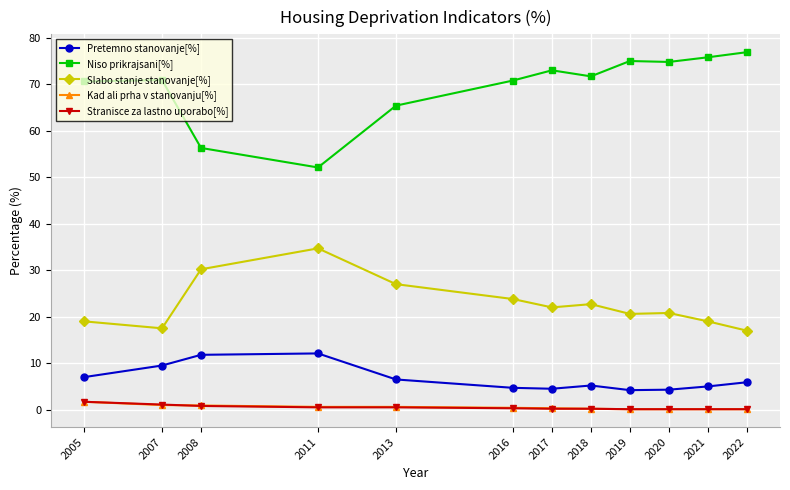

True or false: Niso prikrajsani[%] and Pretemno stanovanje[%] intersect in this chart.

False